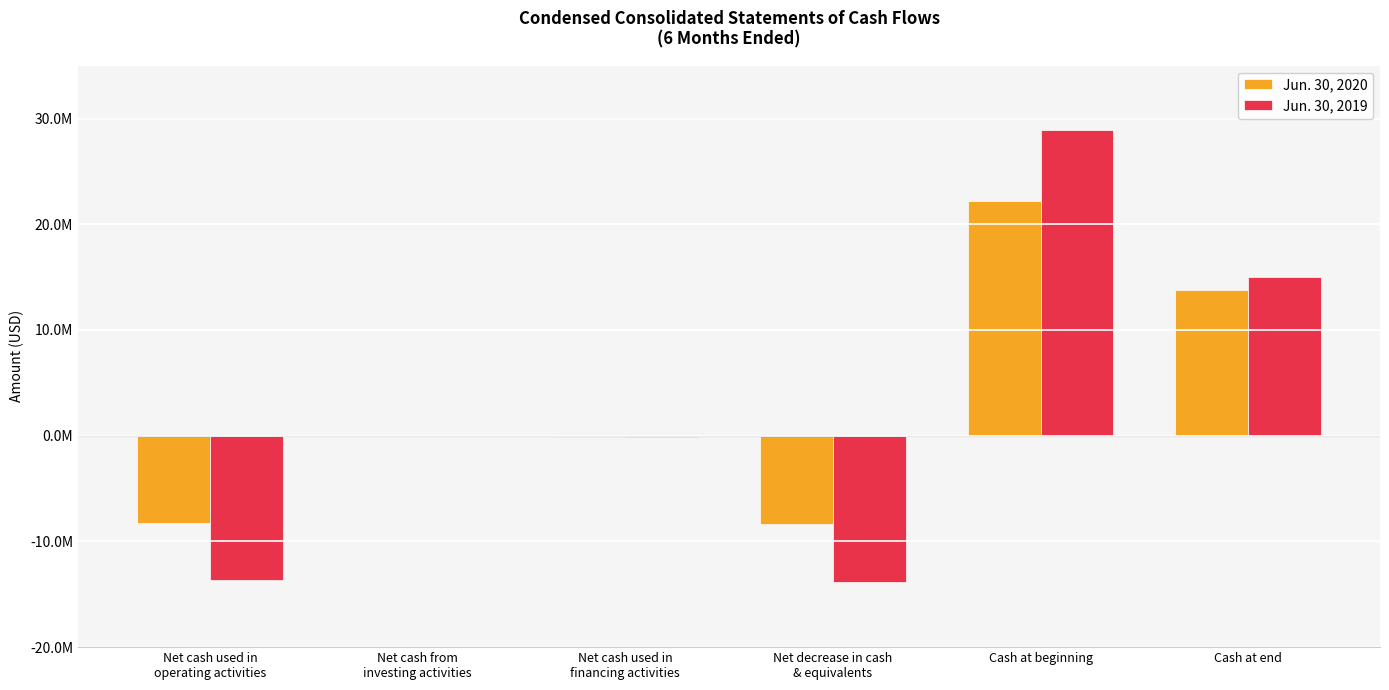

Are the bars horizontal?

No